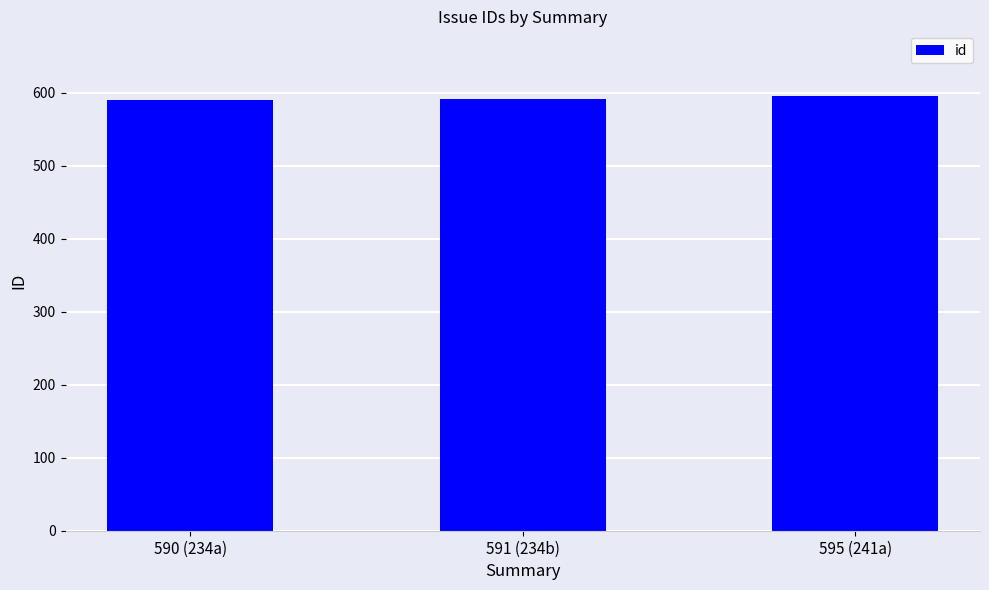

How many data points does each series have?

3